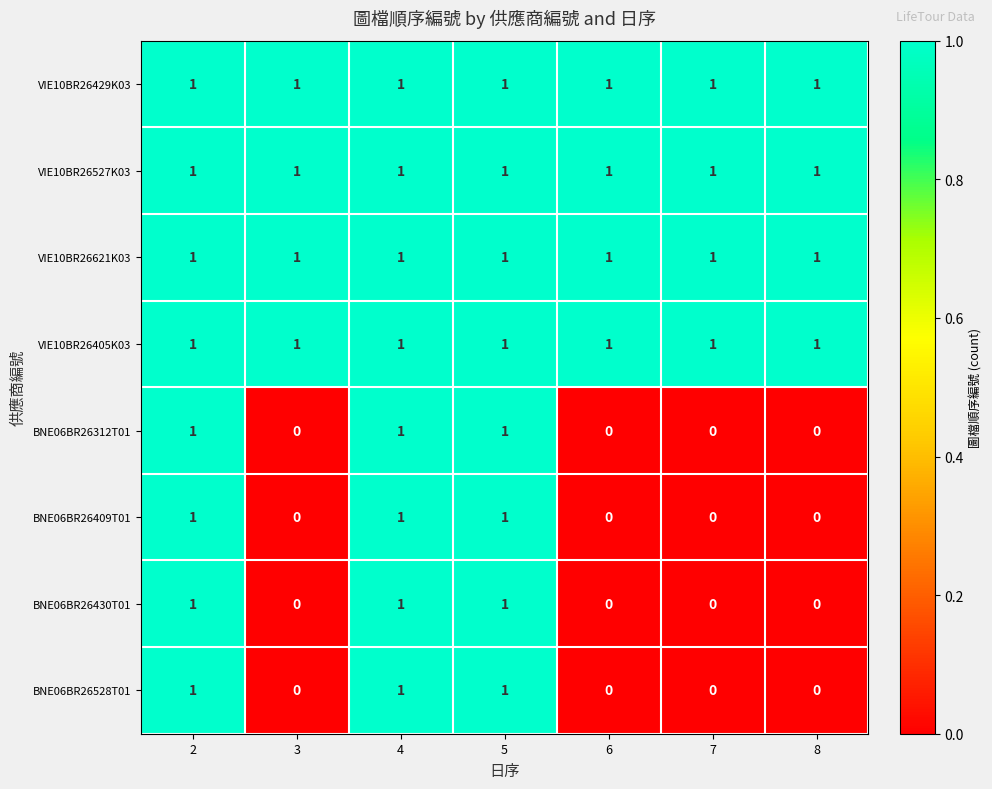

True or false: VIE10BR26429K03 has a value of 1 at 5.

True